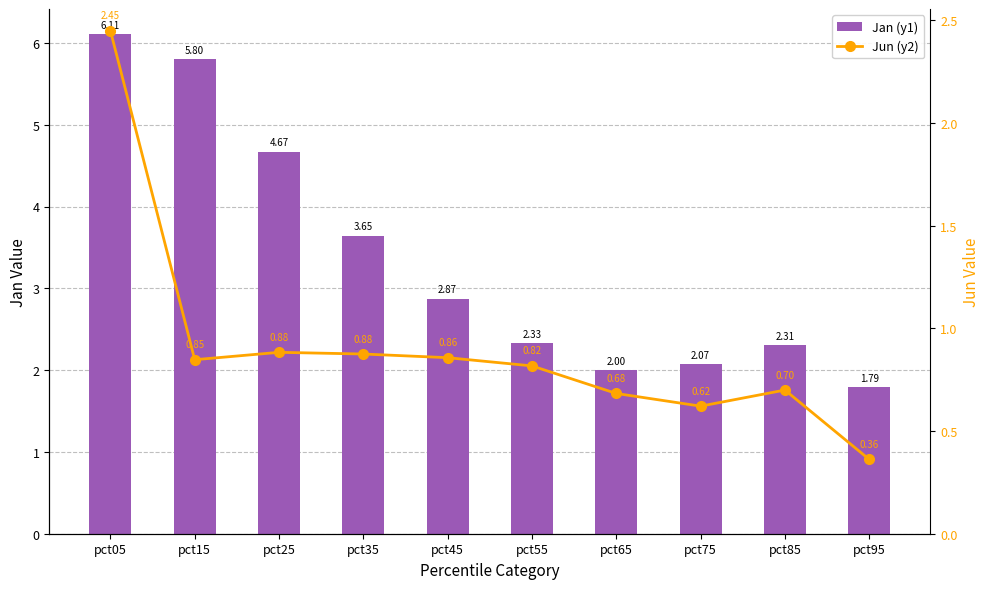

Reading right to left, extract all data points from this chart.

Jan (y1): 1.8	2.3	2.1	2.0	2.3	2.9	3.6	4.7	5.8	6.1
Jun (y2): 0.4	0.7	0.6	0.7	0.8	0.9	0.9	0.9	0.8	2.5